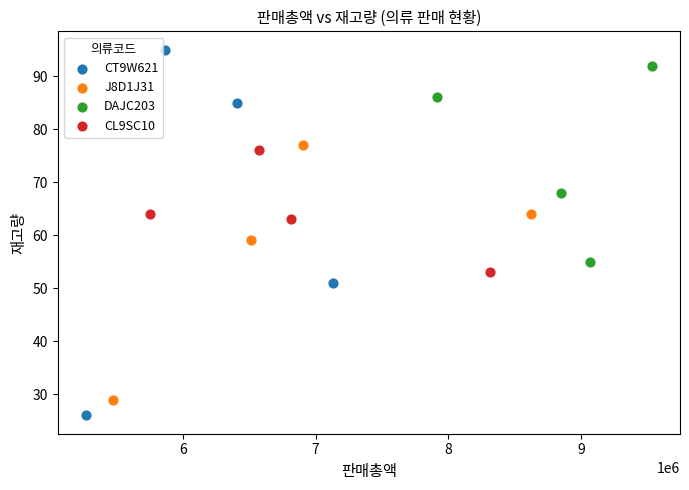

Which series has the widest spread of Y values?

CT9W621